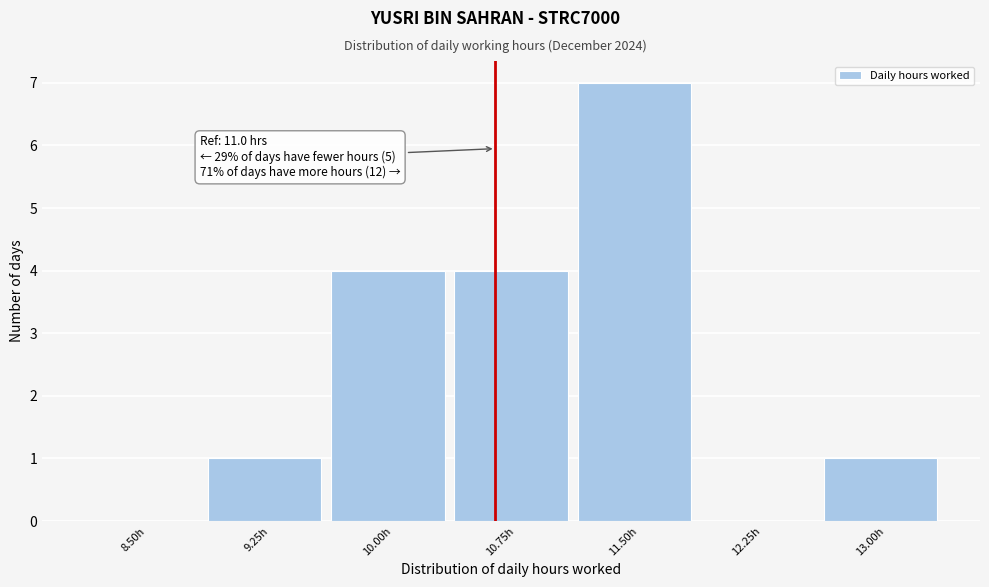

Reading left to right, transcribe all the data shown in this chart.

8.50h=0	9.25h=1	10.00h=4	10.75h=4	11.50h=7	12.25h=0	13.00h=1